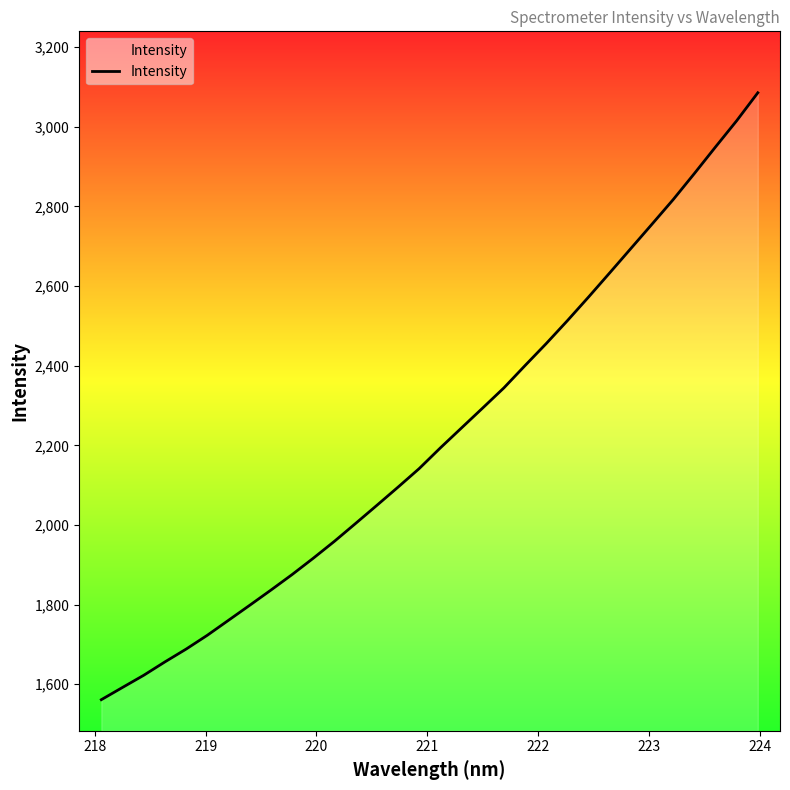

What is the difference between the maximum and minimum values?

1524.3